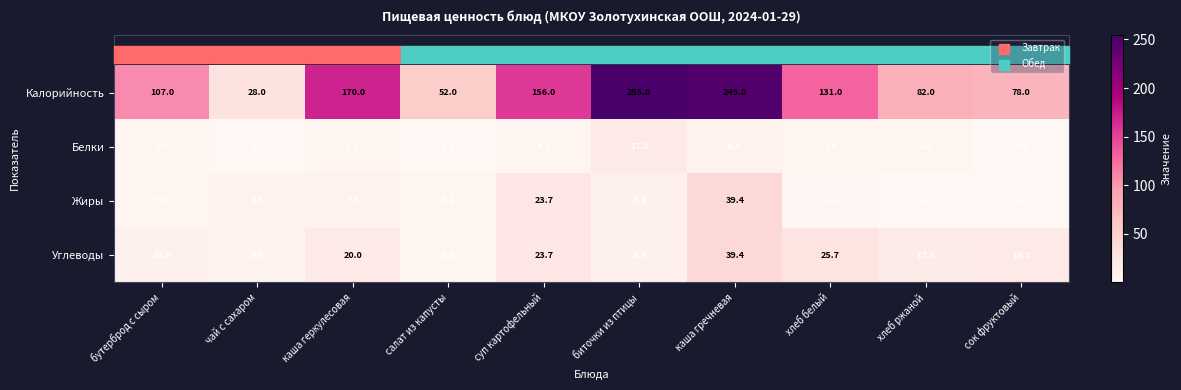

What is the difference between the highest and lowest values at биточки из птицы?

245.7